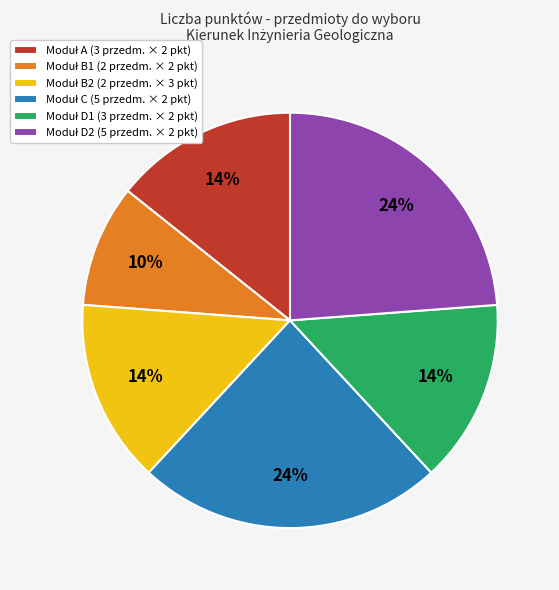

To the nearest percent, what is the average slice percentage?

17%